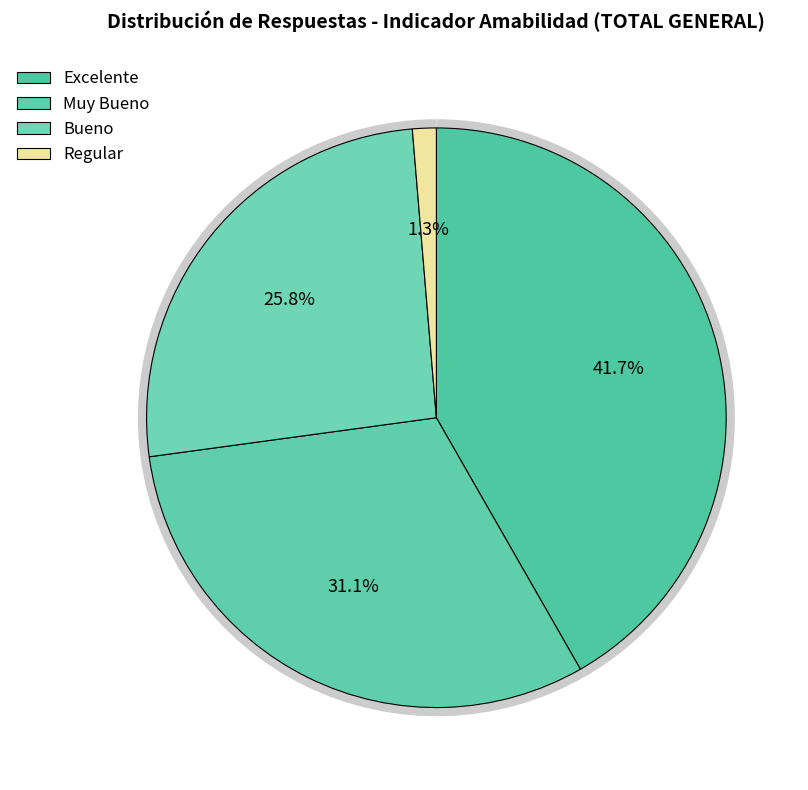

Does any single category account for the majority?

No